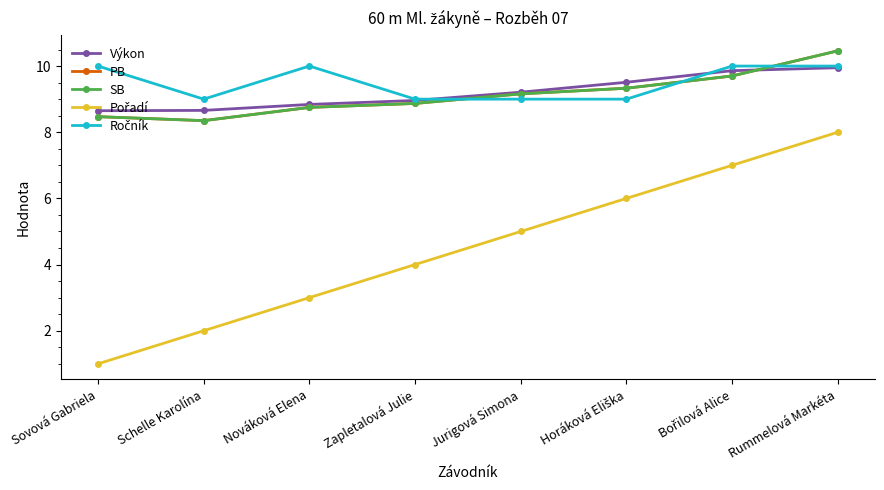

At which category does the chart reach its minimum across all series?

Sovová Gabriela